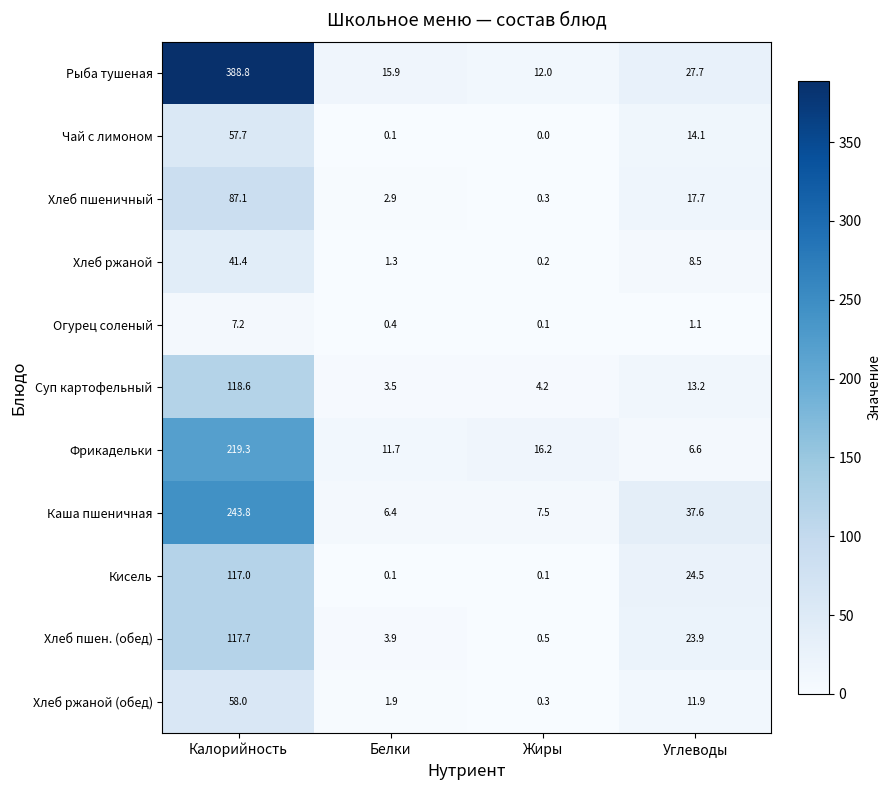

Which series changed the most between Калорийность and Белки?

Рыба тушеная